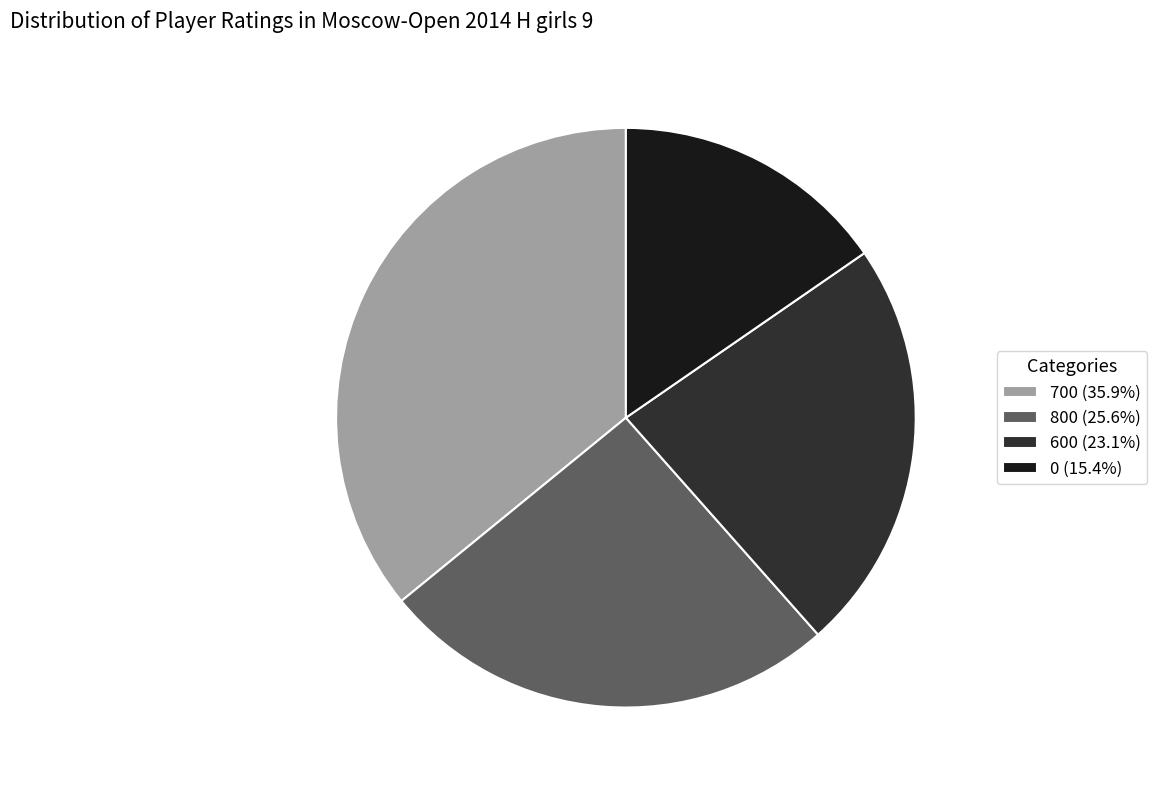

What is the ratio of the value at 700 (35.9%) to the value at 0 (15.4%)?

2.3